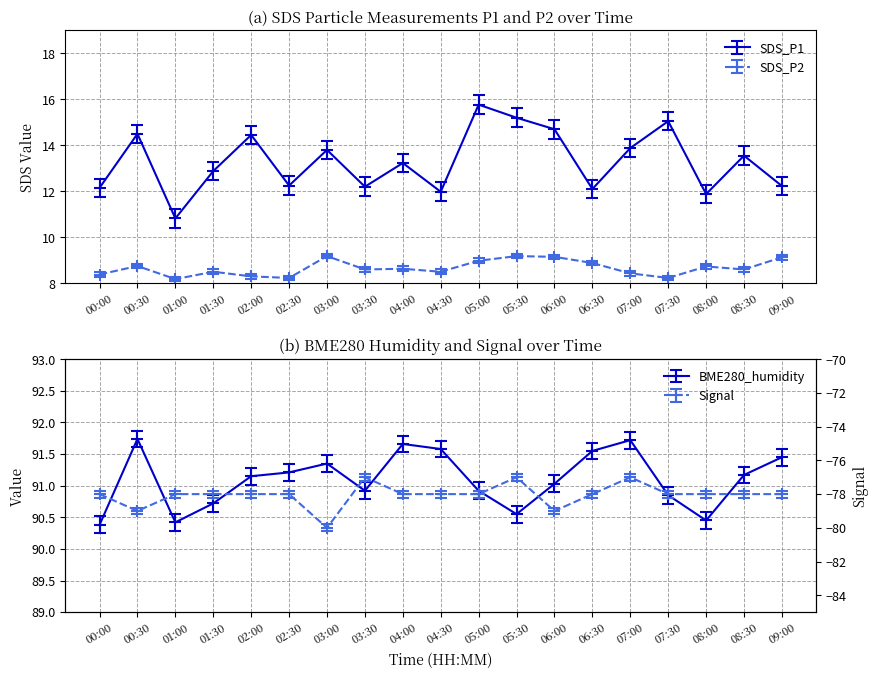

What is the label of the 11th point from the left?

05:00